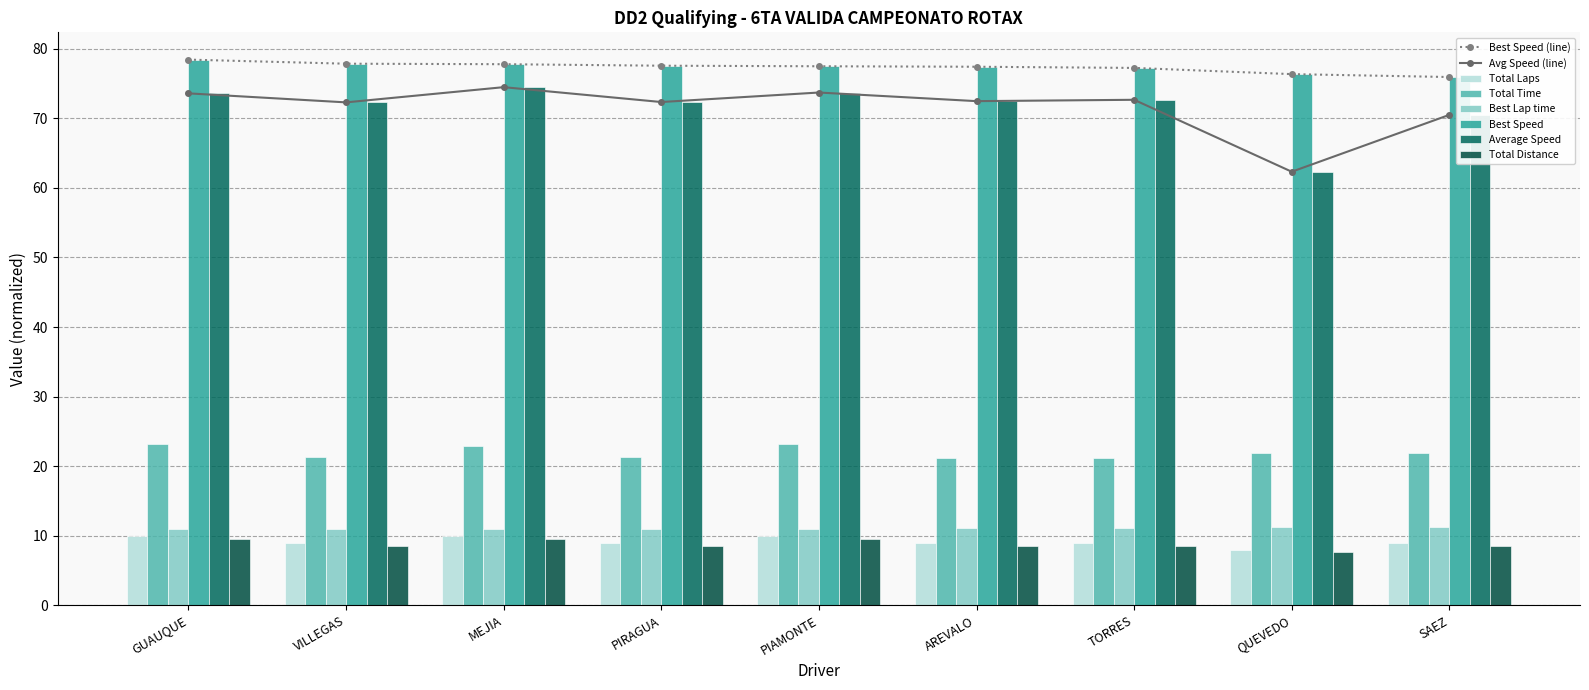

At which label does Avg Speed (line) reach its minimum?

QUEVEDO